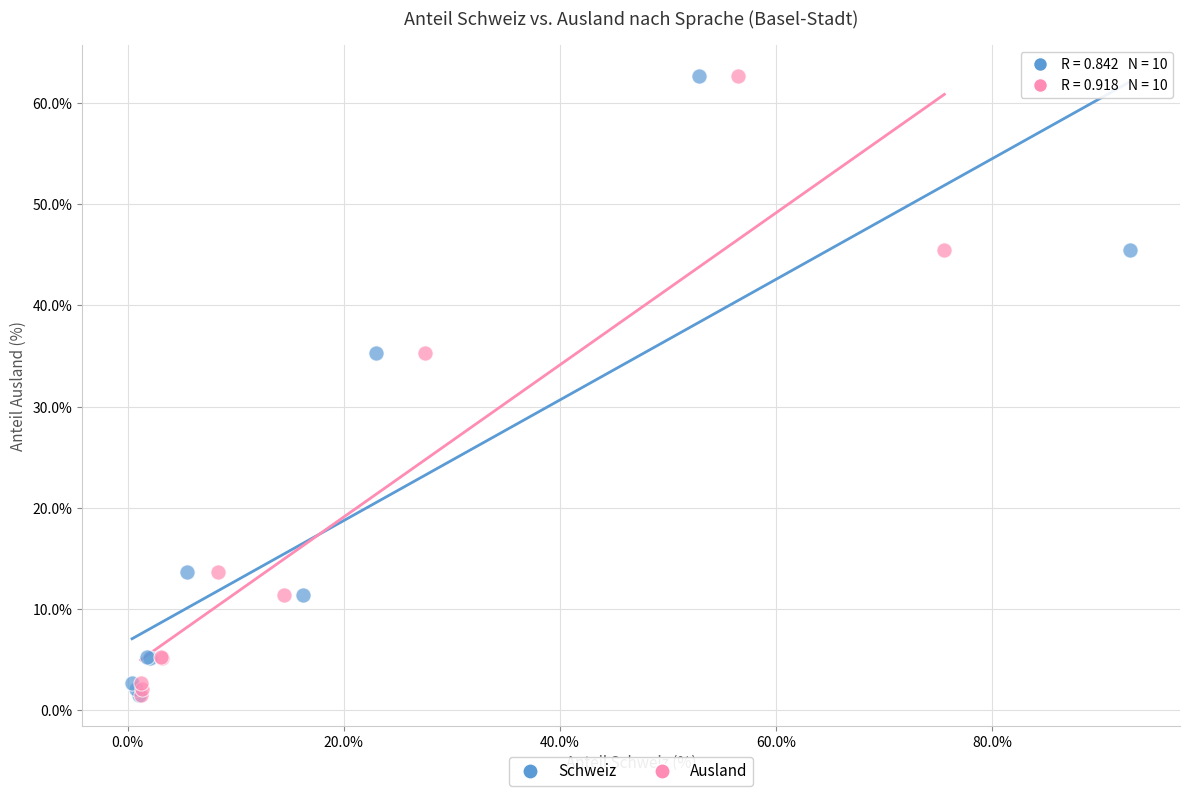

What are all the series names shown in the legend?

Schweiz, Ausland